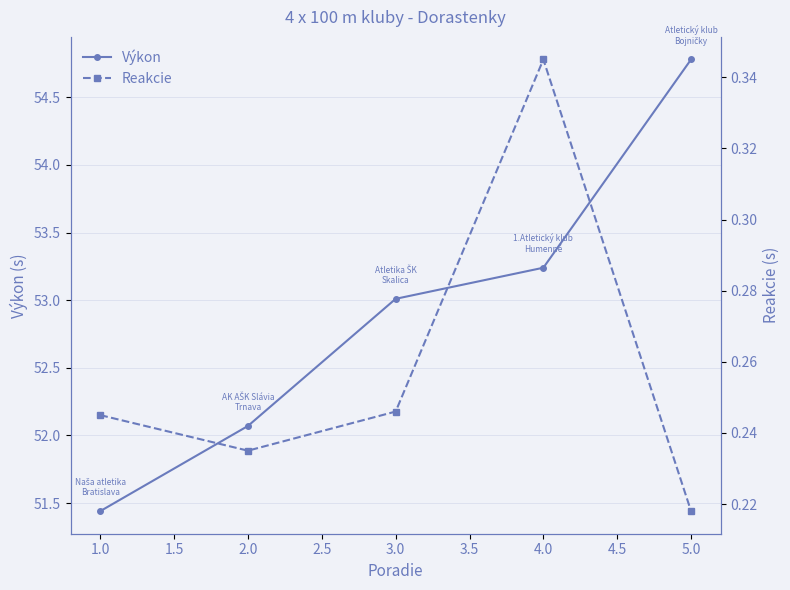

How many lines are shown in the chart?

2